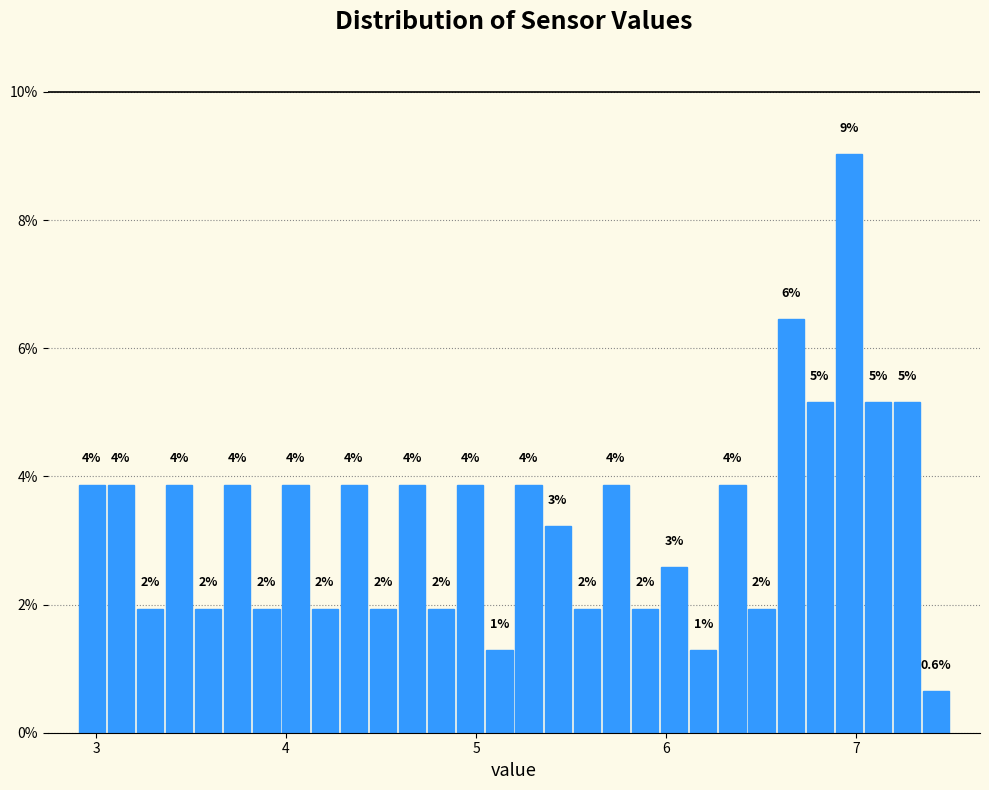

Around what value on the x-axis is the tallest bar? Give the approximate position of its centre, as read against the axis.

7.0